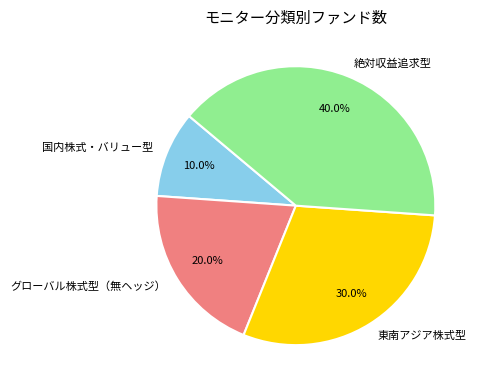

Combined, what portion of the pie is 国内株式・バリュー型 and 絶対収益追求型?

50.0%